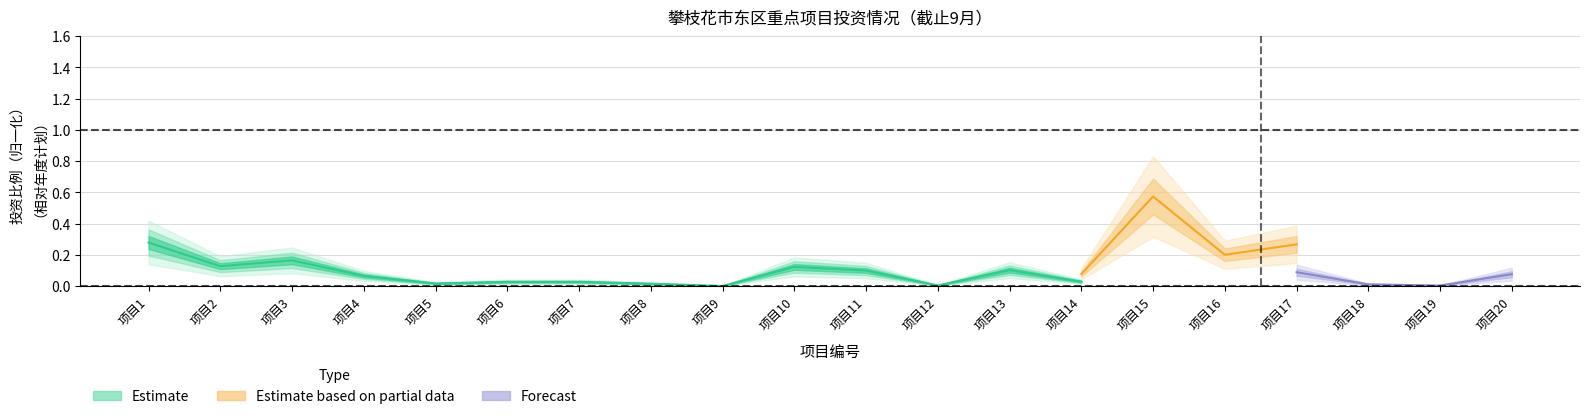

What is the value of the Estimate based on partial data point at the 1st from the left?

0.1